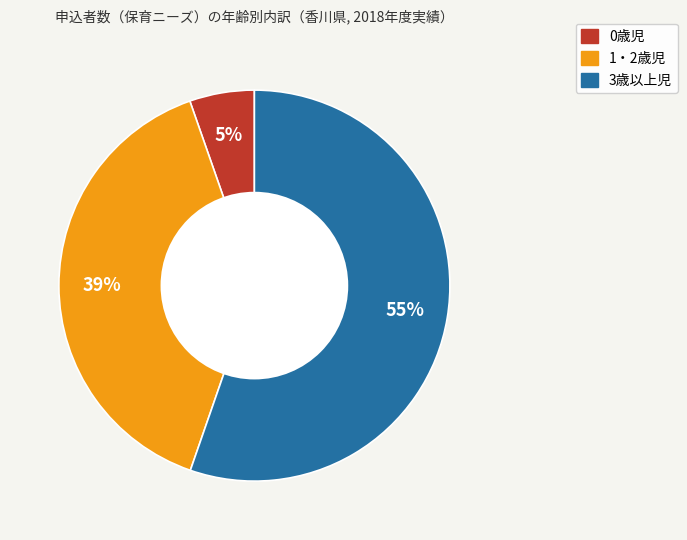

How many segments does this pie chart have?

3